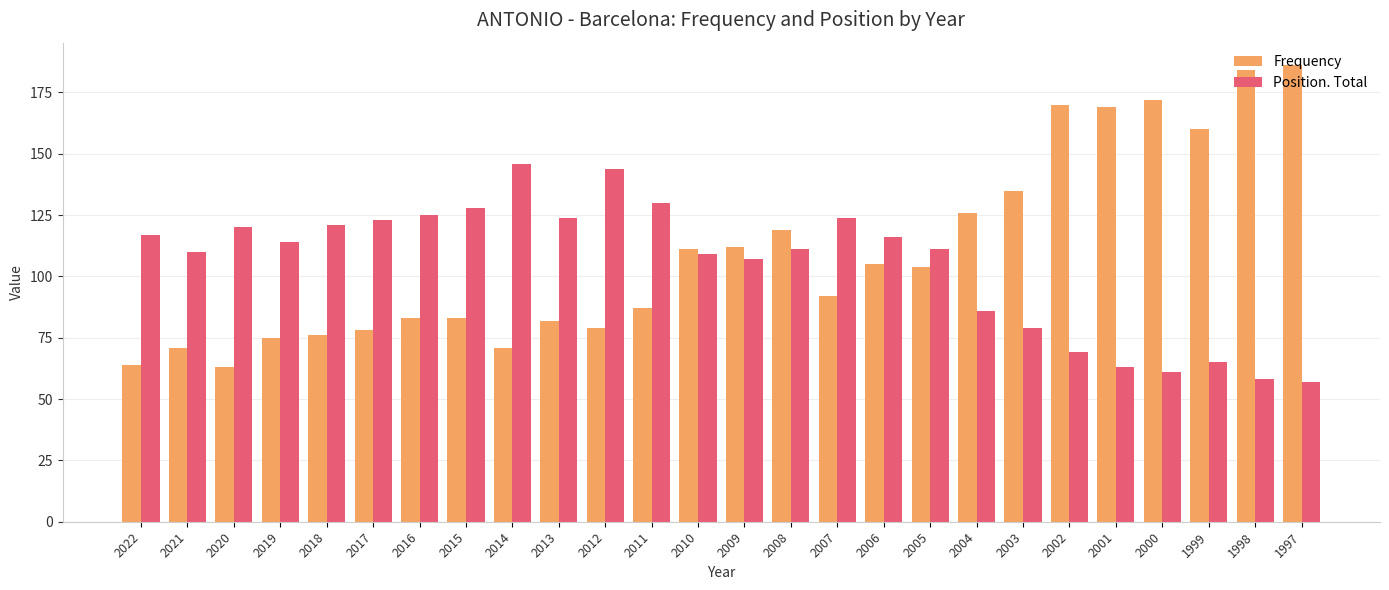

What is the sum of the Frequency values at 2020 and 2022?

127